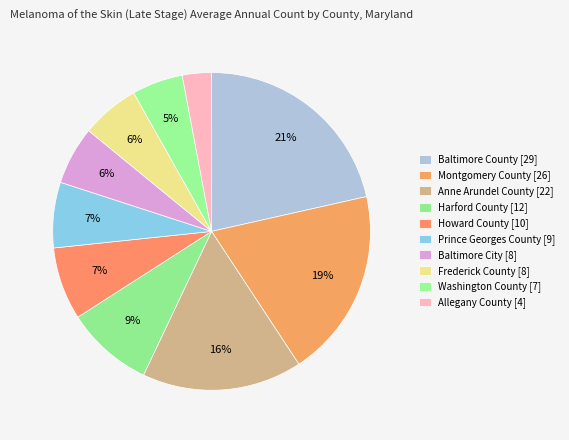

Which slice is the largest?

Baltimore County [29]